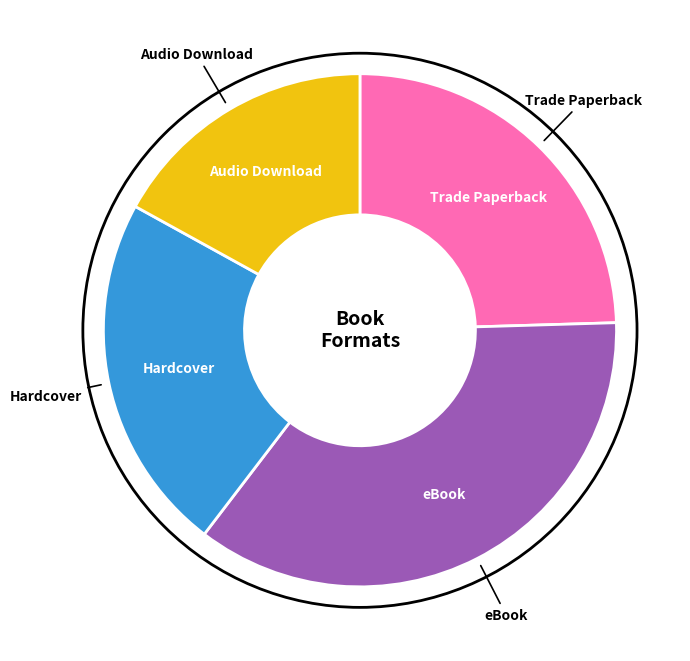

Is there a majority slice in this chart?

No